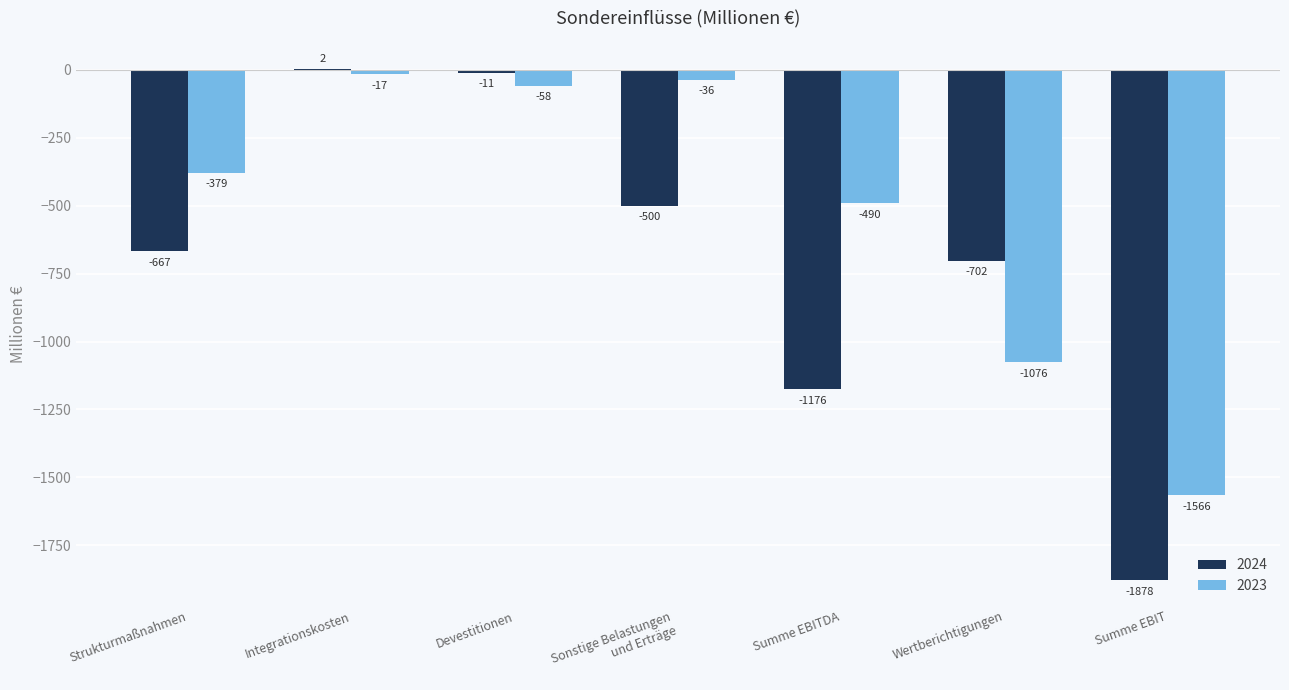

Reading left to right, extract all data points from this chart.

2024: -667	2	-11	-500	-1176	-702	-1878
2023: -379	-17	-58	-36	-490	-1076	-1566